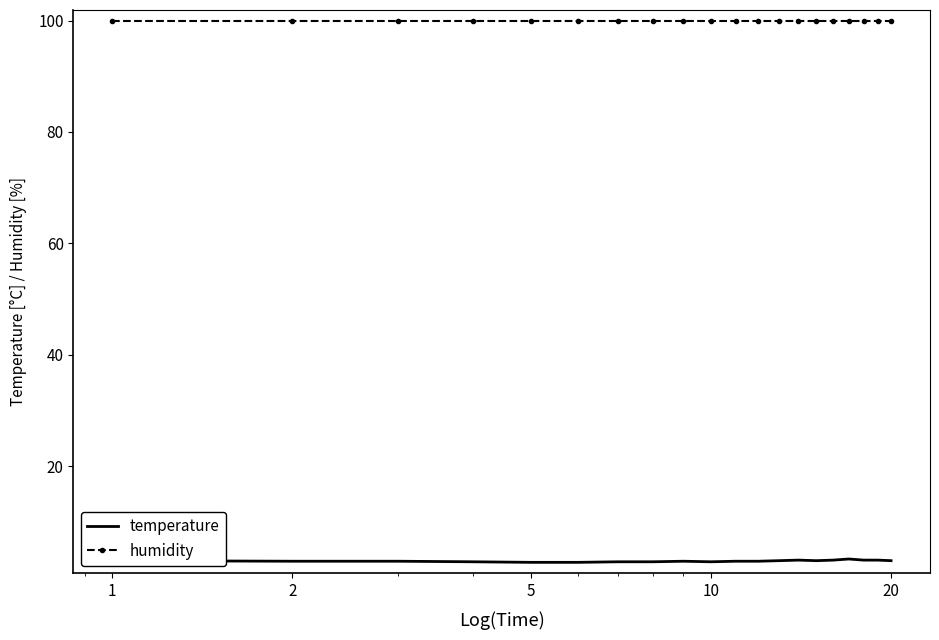

Which series has the largest total across all categories?

humidity